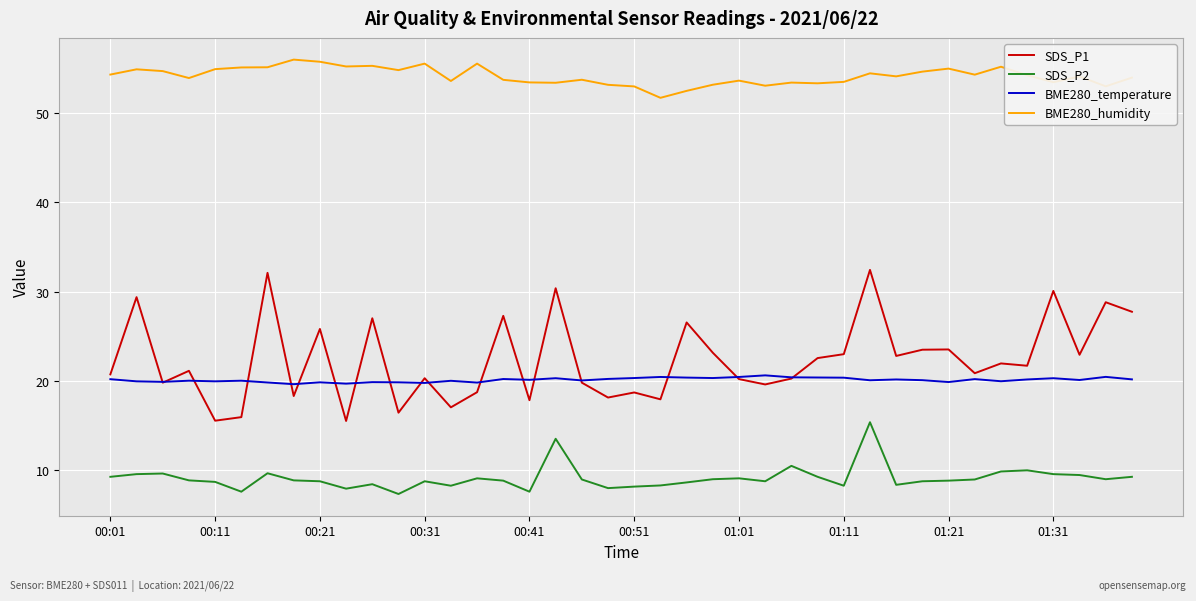

What is the maximum value shown in the chart?

56.0